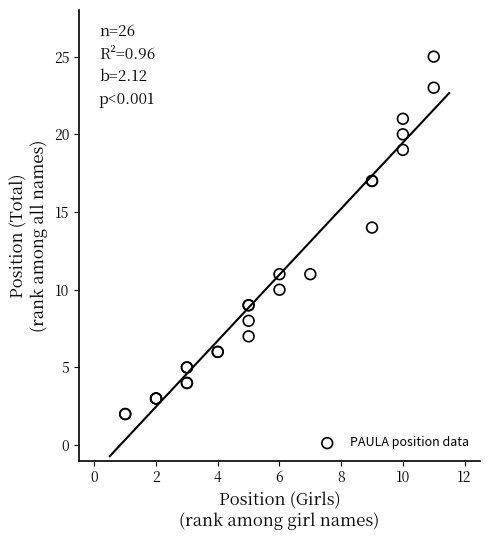

What Y value in the scatter plot is closest to 13?

14